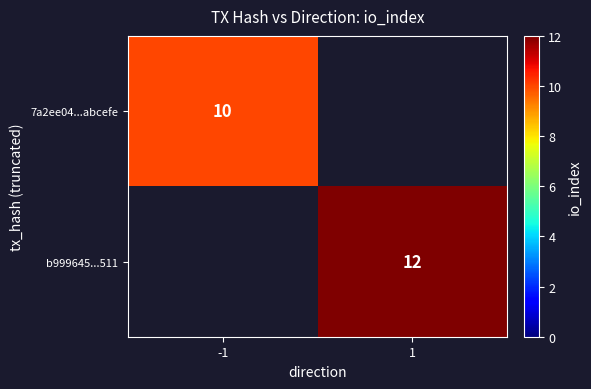

At how many categories does at least one series exceed 10?

1